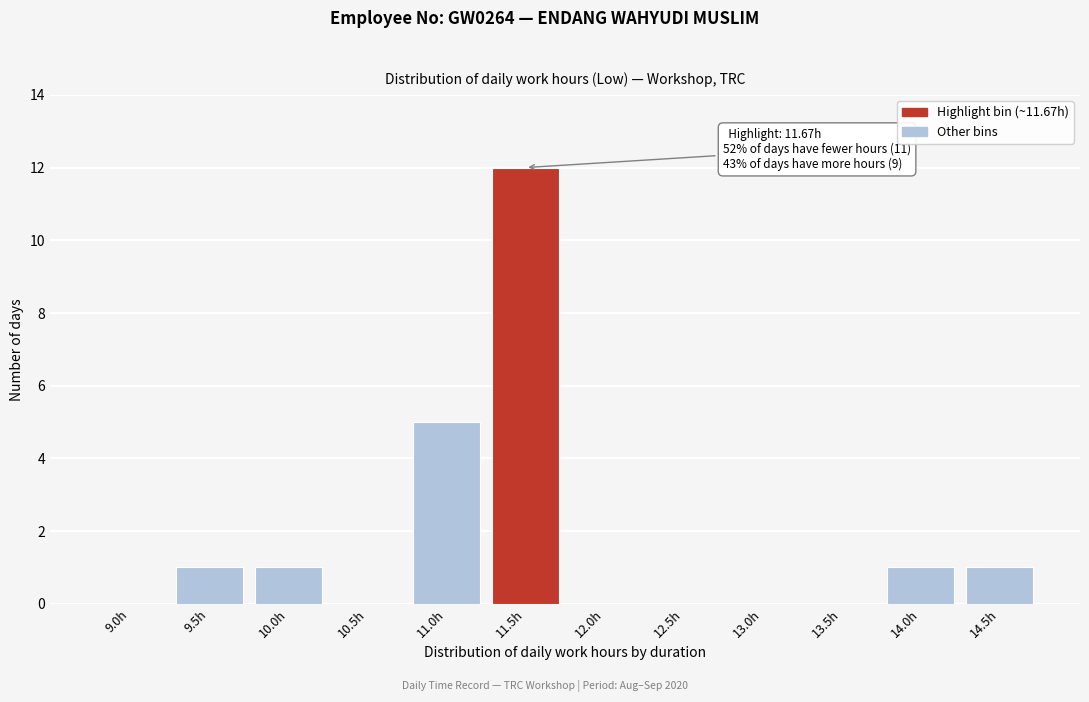

Reading right to left, list all the values displayed in this chart.

14.5h=1	14.0h=1	13.5h=0	13.0h=0	12.5h=0	12.0h=0	11.5h=12	11.0h=5	10.5h=0	10.0h=1	9.5h=1	9.0h=0